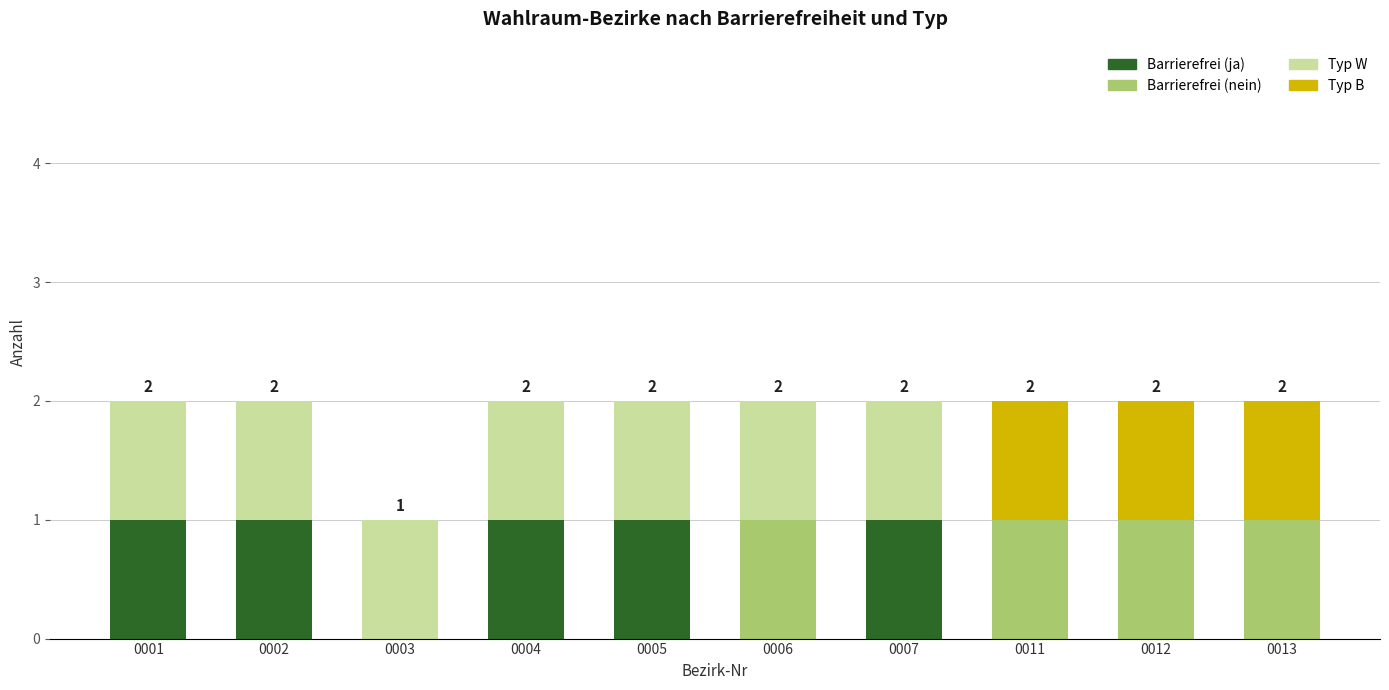

How many distinct data groups are displayed?

4